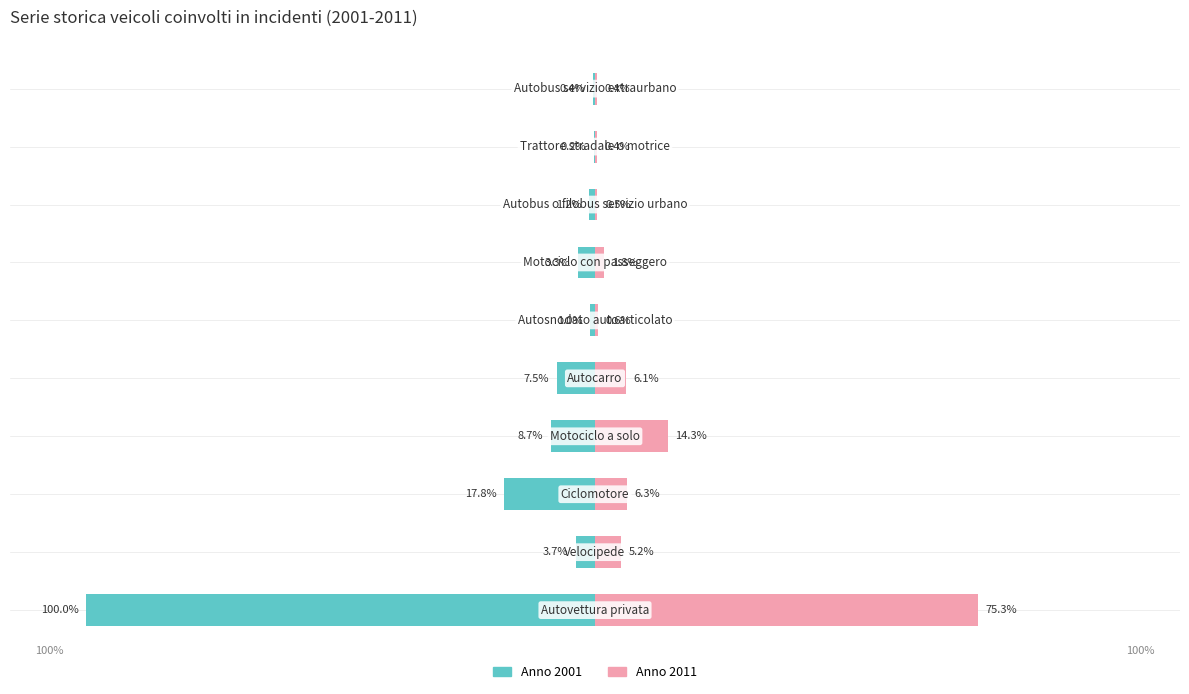

Between 5 and 8, which is larger?

8